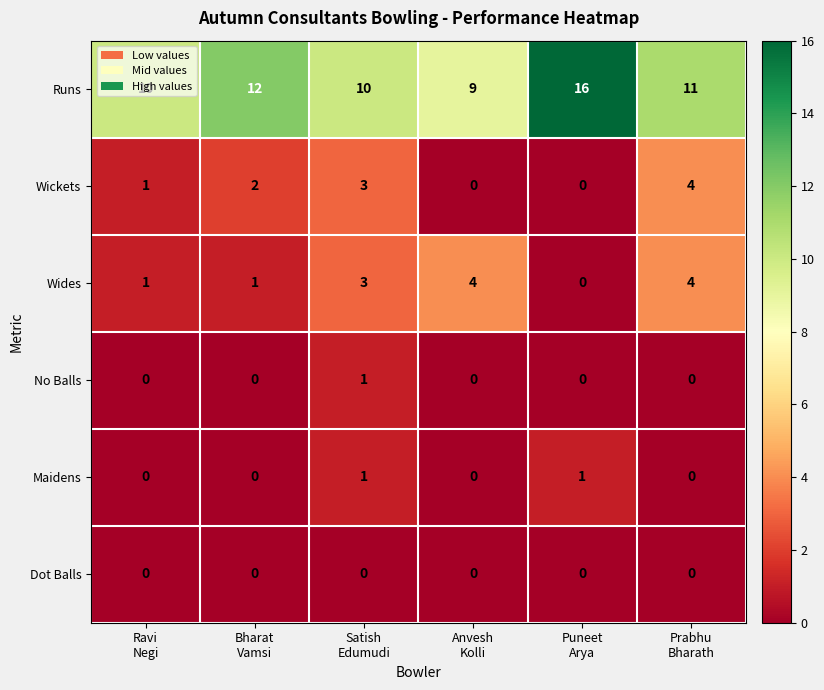

What is the sum of all Wides values?

13